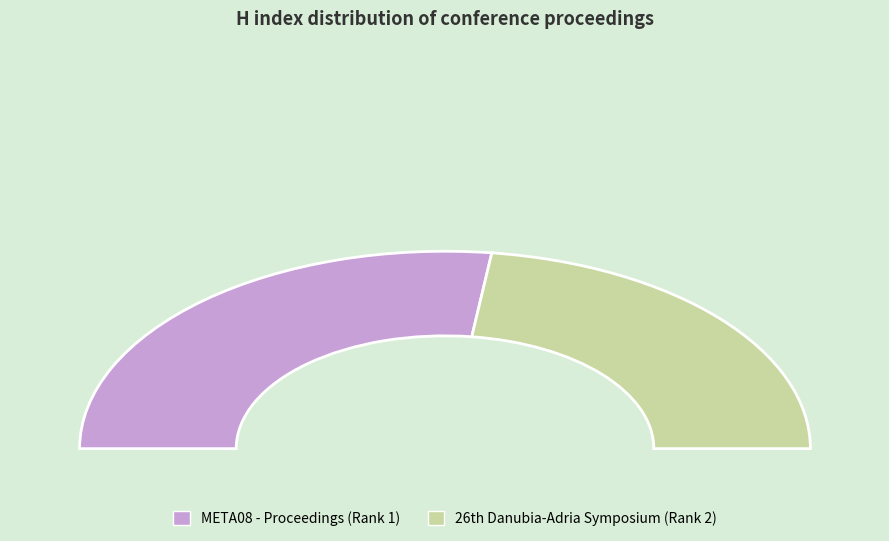

Does META08 - Proceedings (Rank 1) account for over 50% of the chart?

Yes